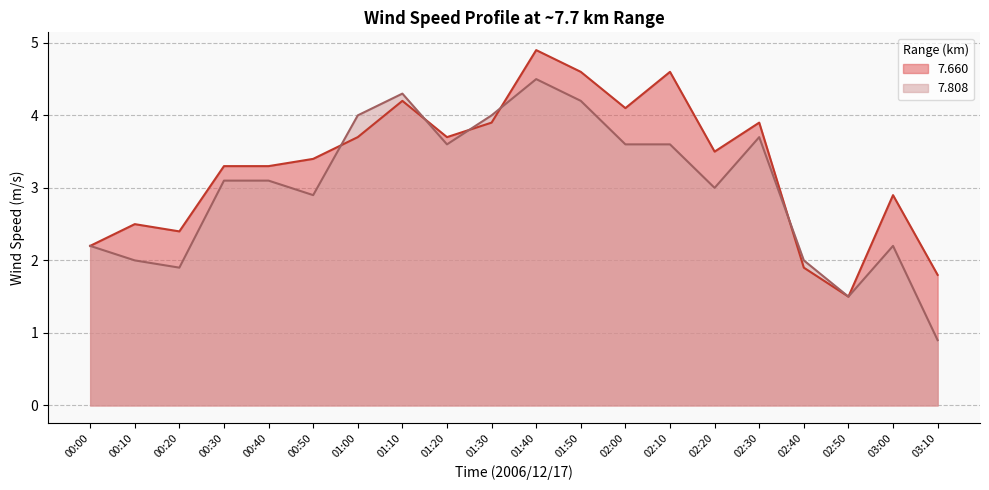

Between 02:20 and 02:50, which is larger?

02:20